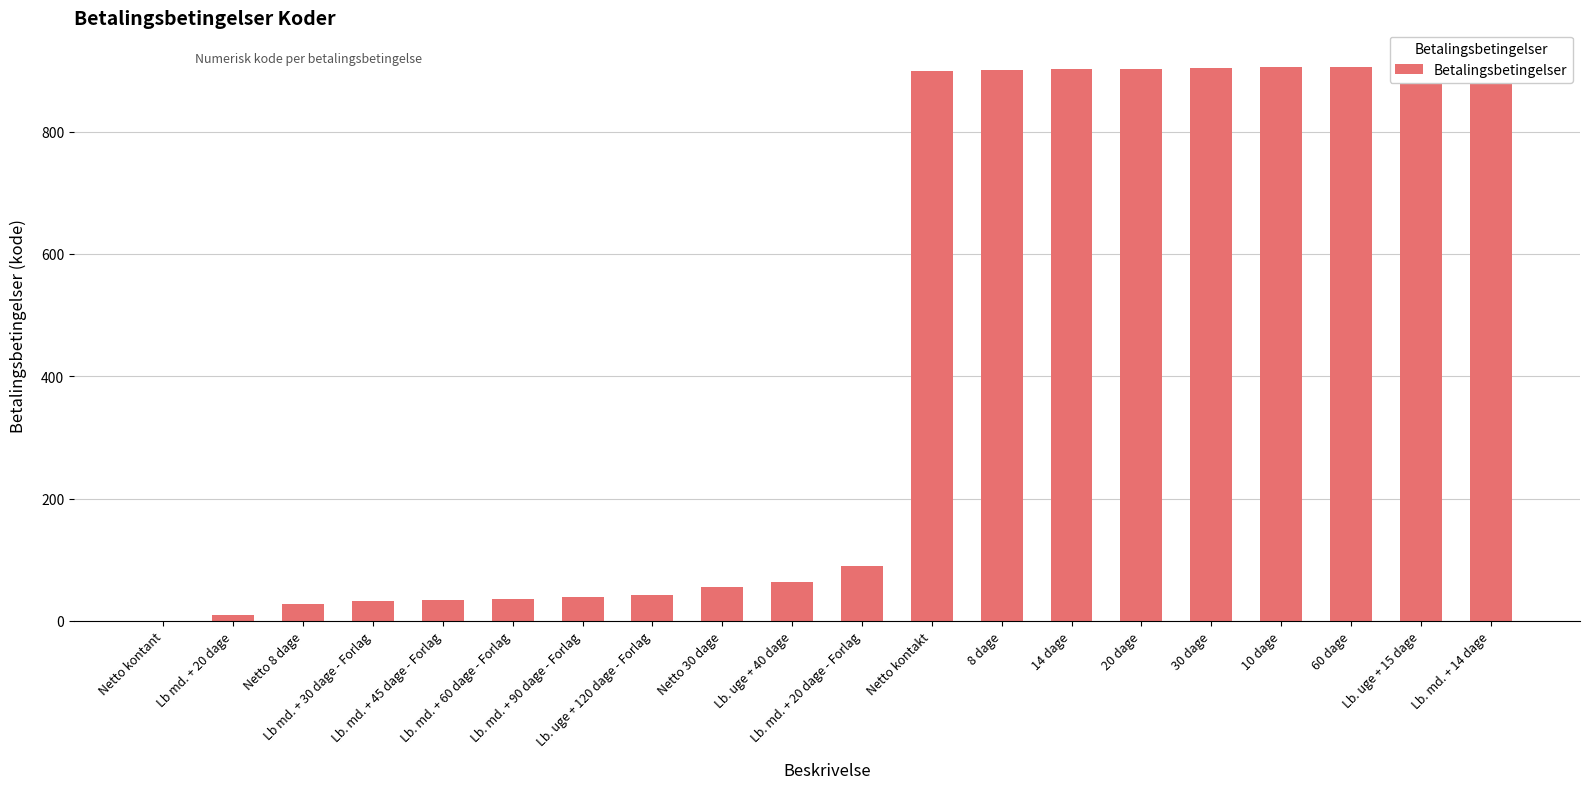

How many bars are there in total?

20